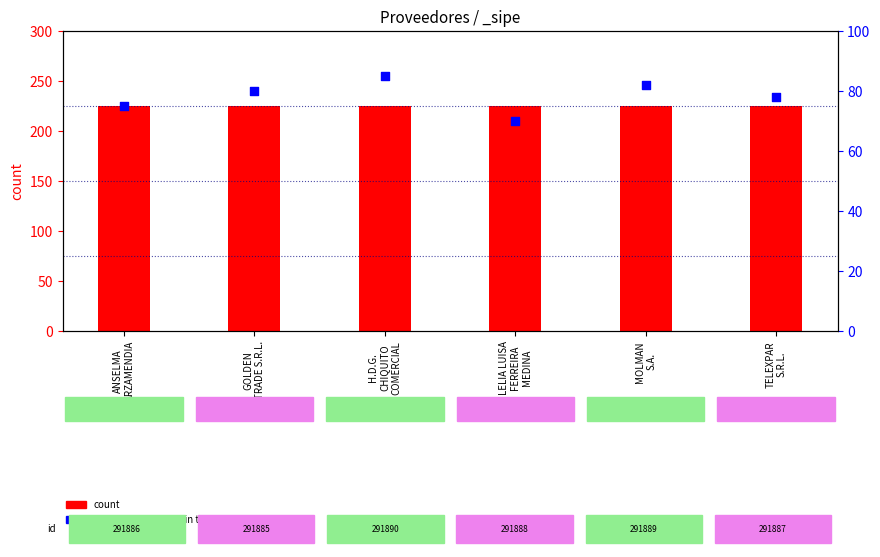

Which series has the largest Y range (max minus min)?

percentile rank within the sample